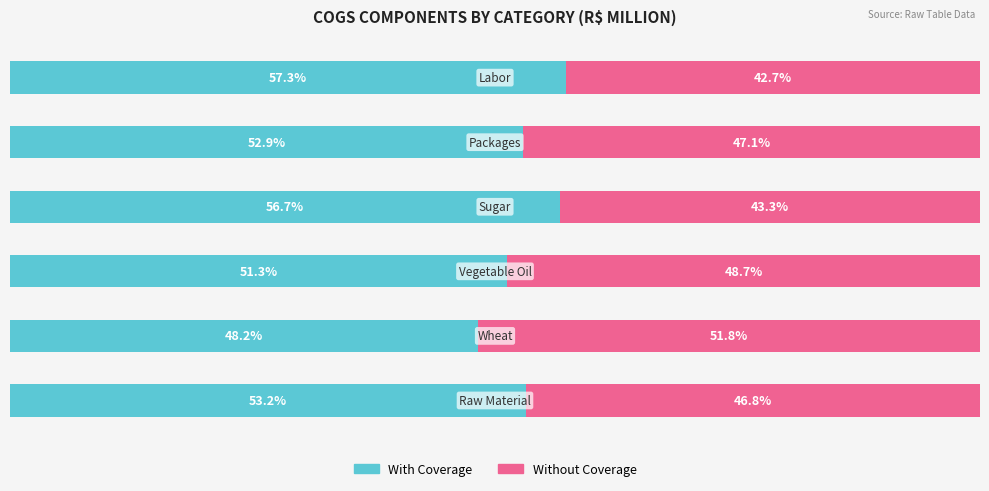

What is the value of the Without Coverage bar at the 1st from the left?

46.8